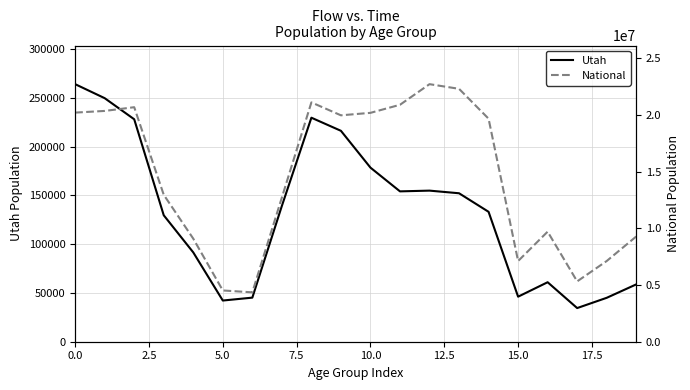

What is the highest value of the National series?

22708591